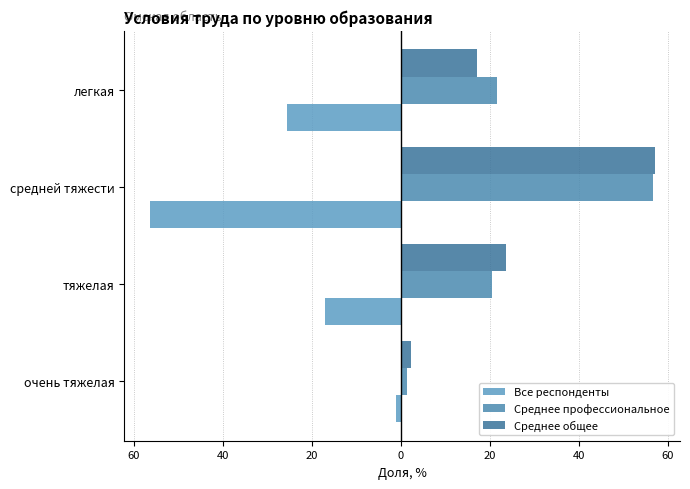

What is the difference between the maximum and minimum values in the Среднее общее series?

54.8